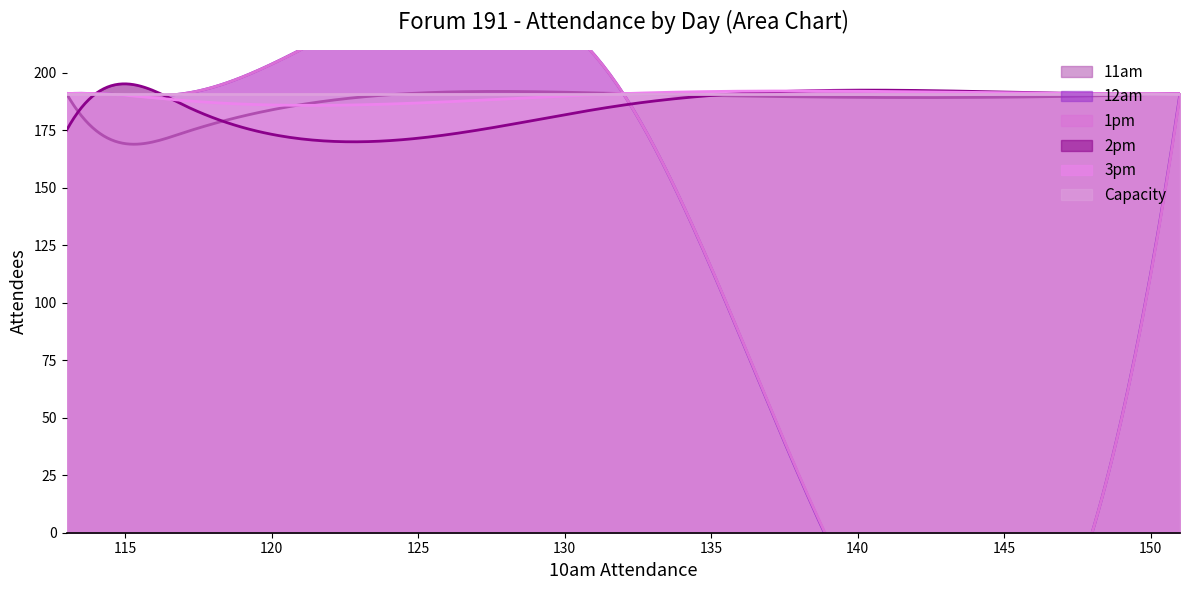

What is the highest value of the 3pm series?

192.1